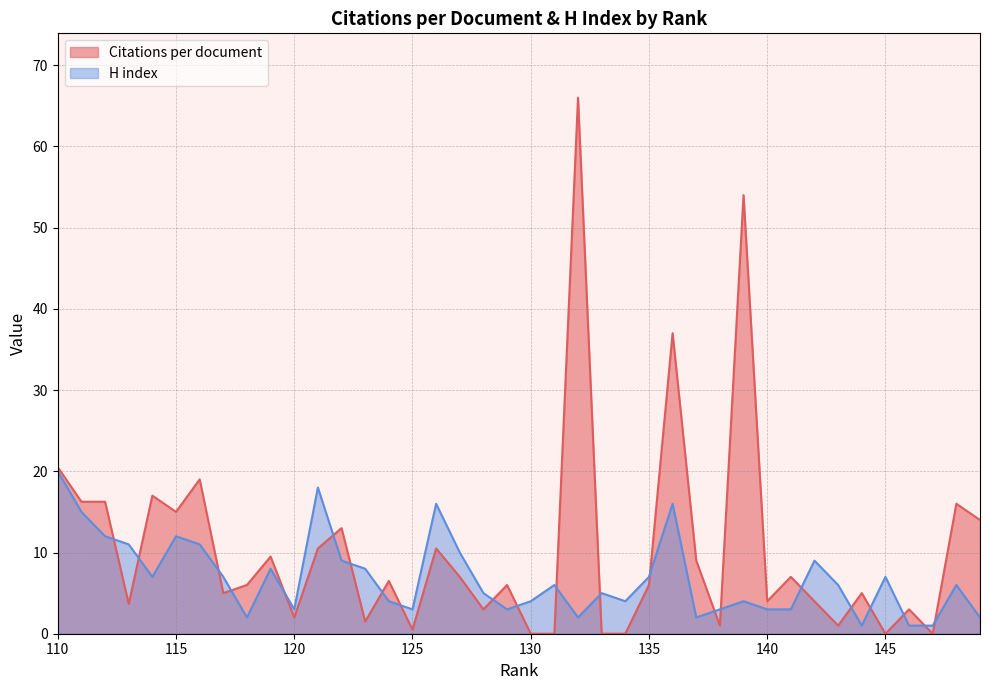

List the labels in order of H index value, largest first.

110, 121, 136, 126, 111, 115, 112, 116, 113, 127, 142, 122, 123, 119, 145, 135, 117, 114, 148, 143, 131, 133, 128, 139, 134, 130, 124, 141, 140, 138, 129, 125, 120, 149, 137, 132, 118, 147, 146, 144